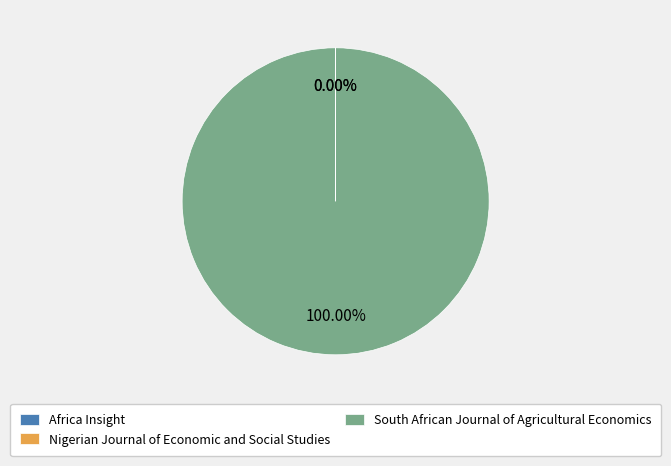

Which slice represents more than half of the pie?

South African Journal of Agricultural Economics